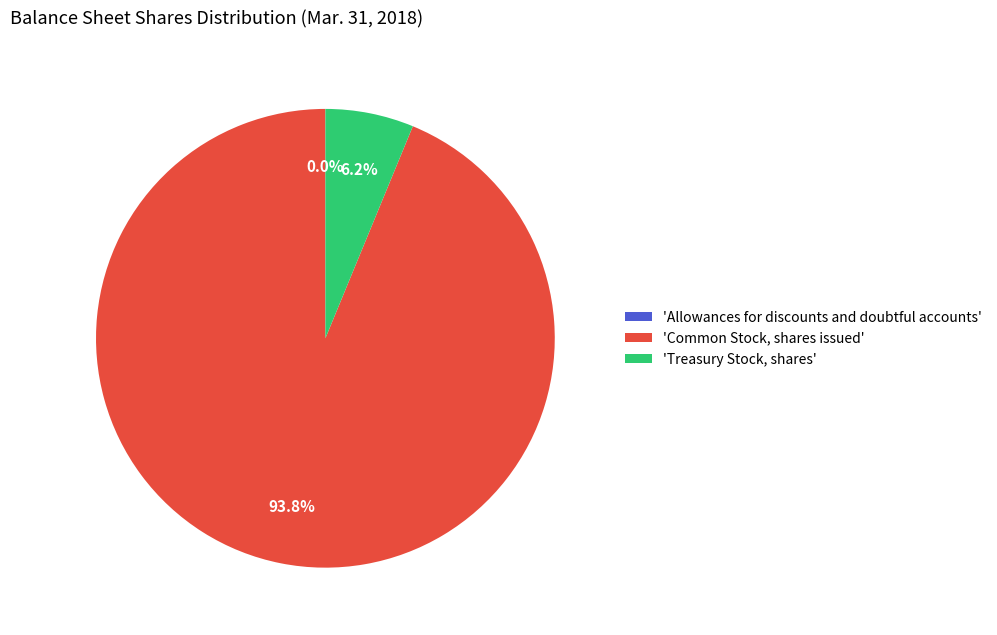

What is the total percentage of 'Treasury Stock, shares' and 'Common Stock, shares issued'?

100.0%